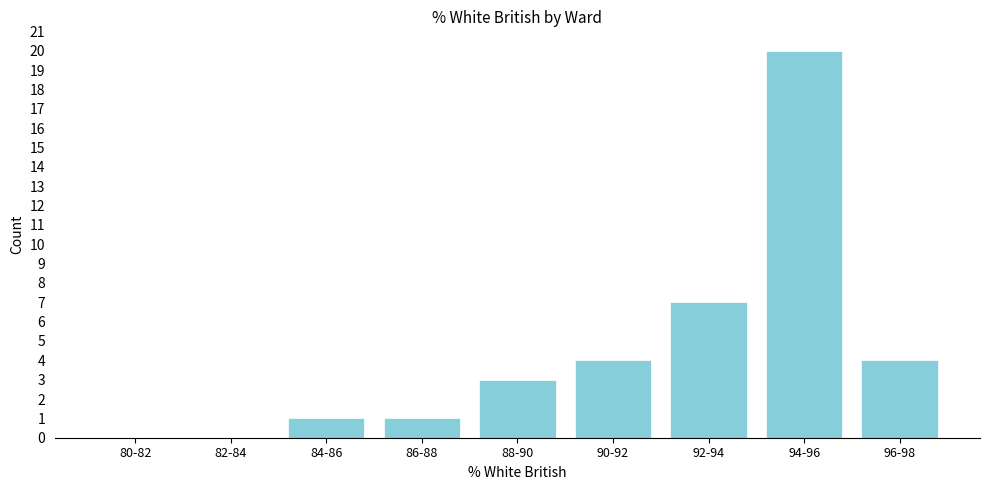

The value at 84-86 is 1. True or false?

True